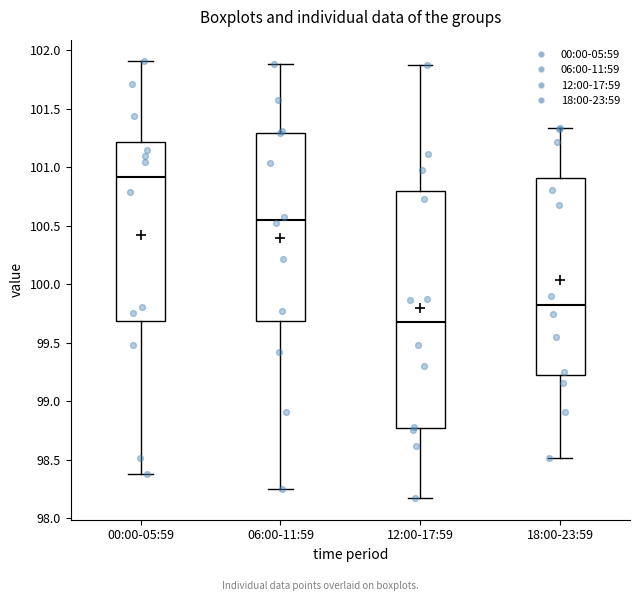

Comparing the boxes themselves (not the whiskers), which one is the tallest?

12:00-17:59